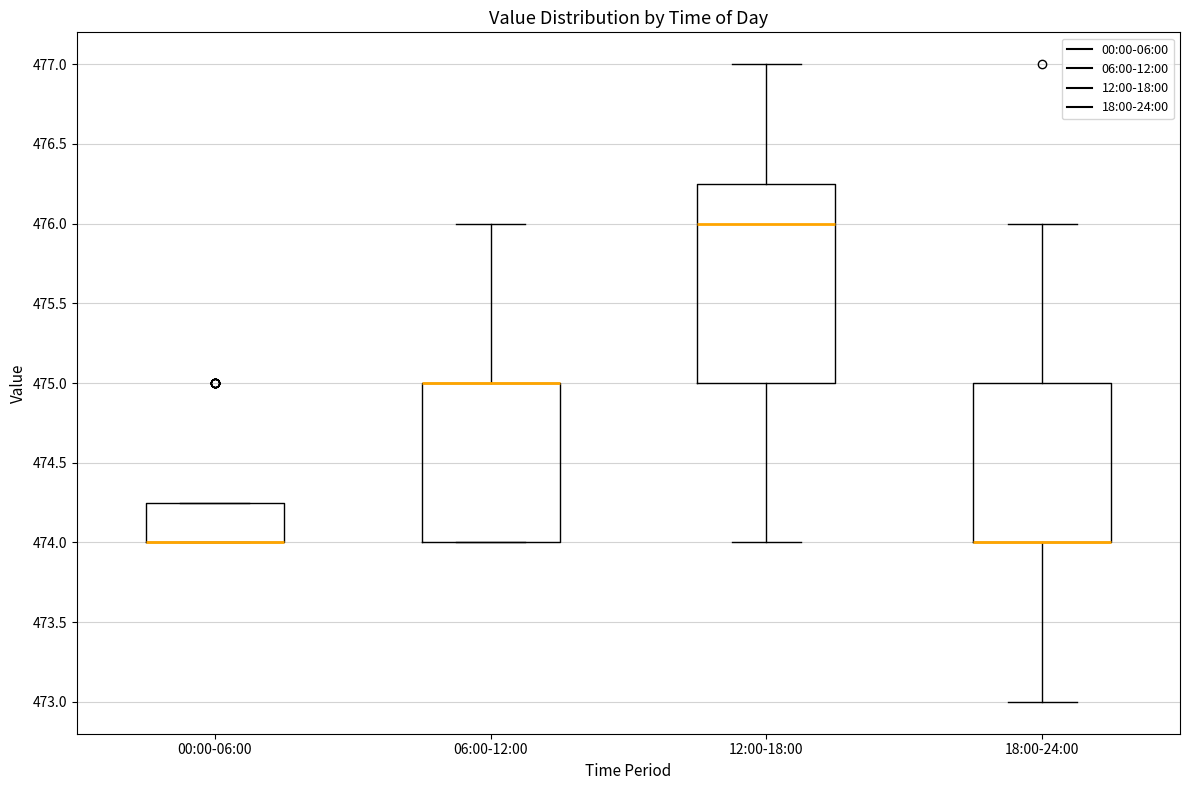

Where is the lower edge of the box for 12:00-18:00 on the y-axis? The values are not printed on the chart, so give them approximately, as read against the axis.

475.00